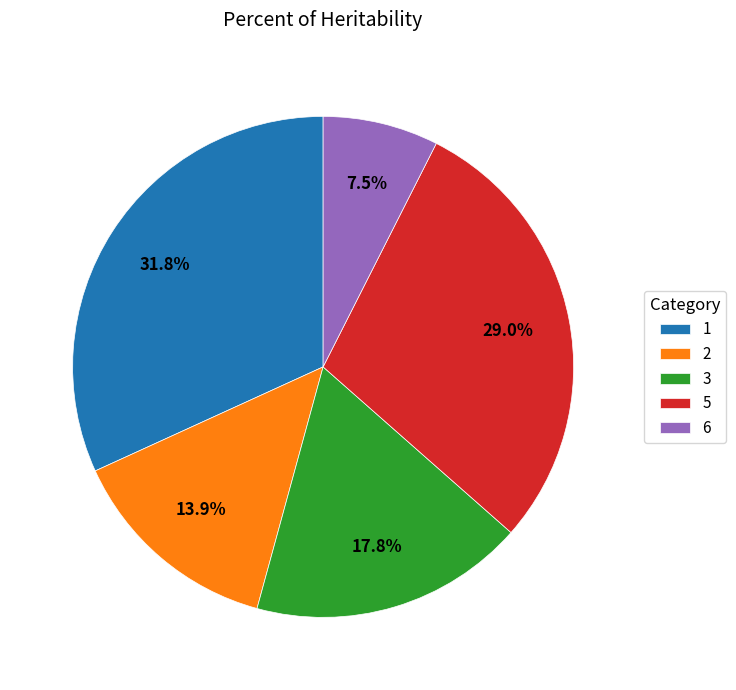

How many slices are in this pie chart?

5